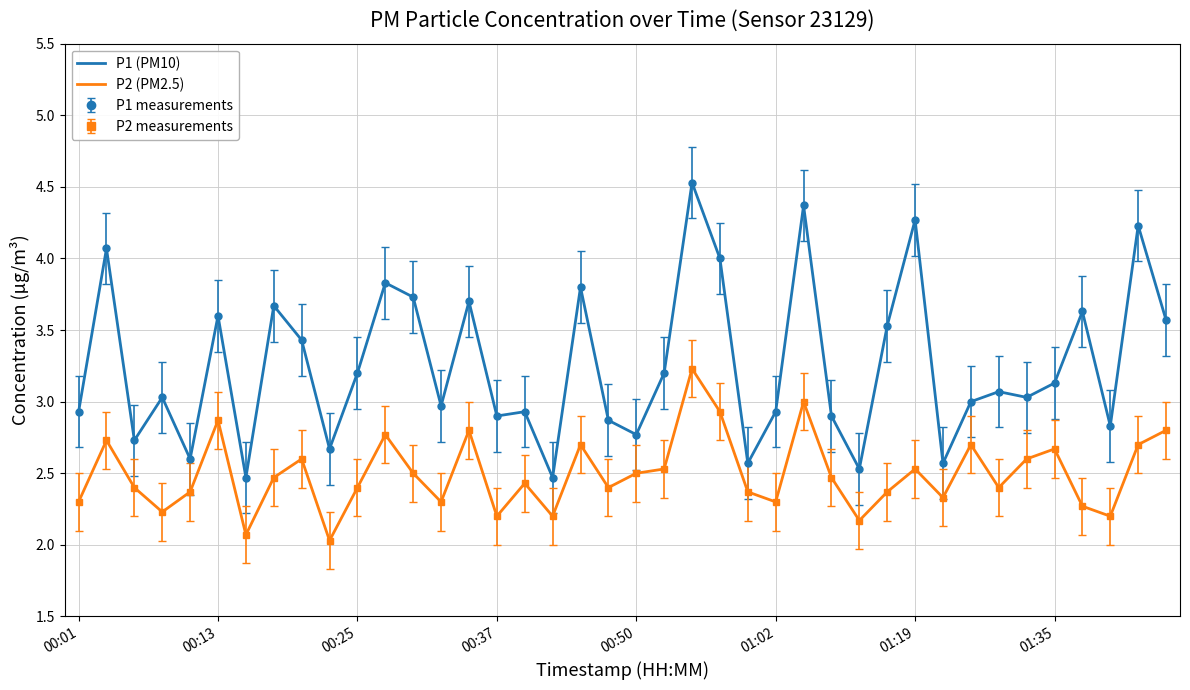

What is the difference between the maximum and minimum values in the P1 (PM10) series?

2.1